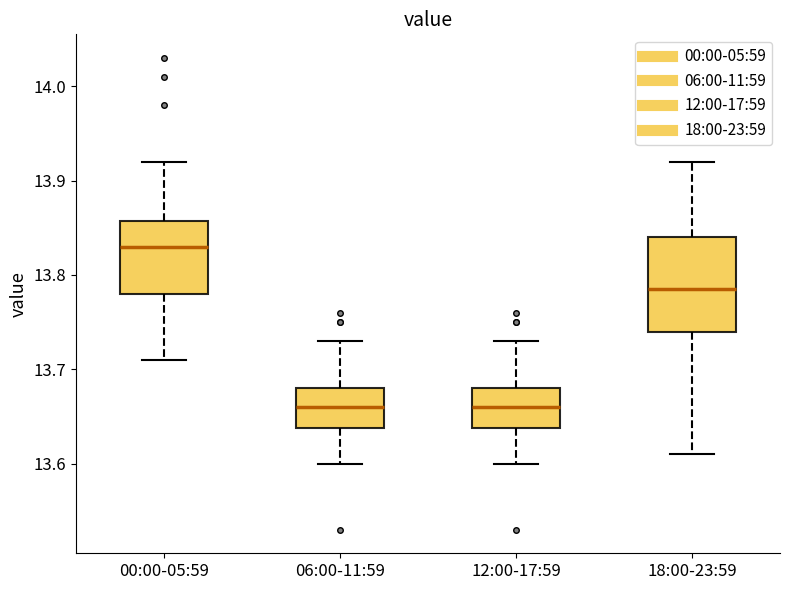

Comparing the boxes themselves (not the whiskers), which one is the tallest?

18:00-23:59